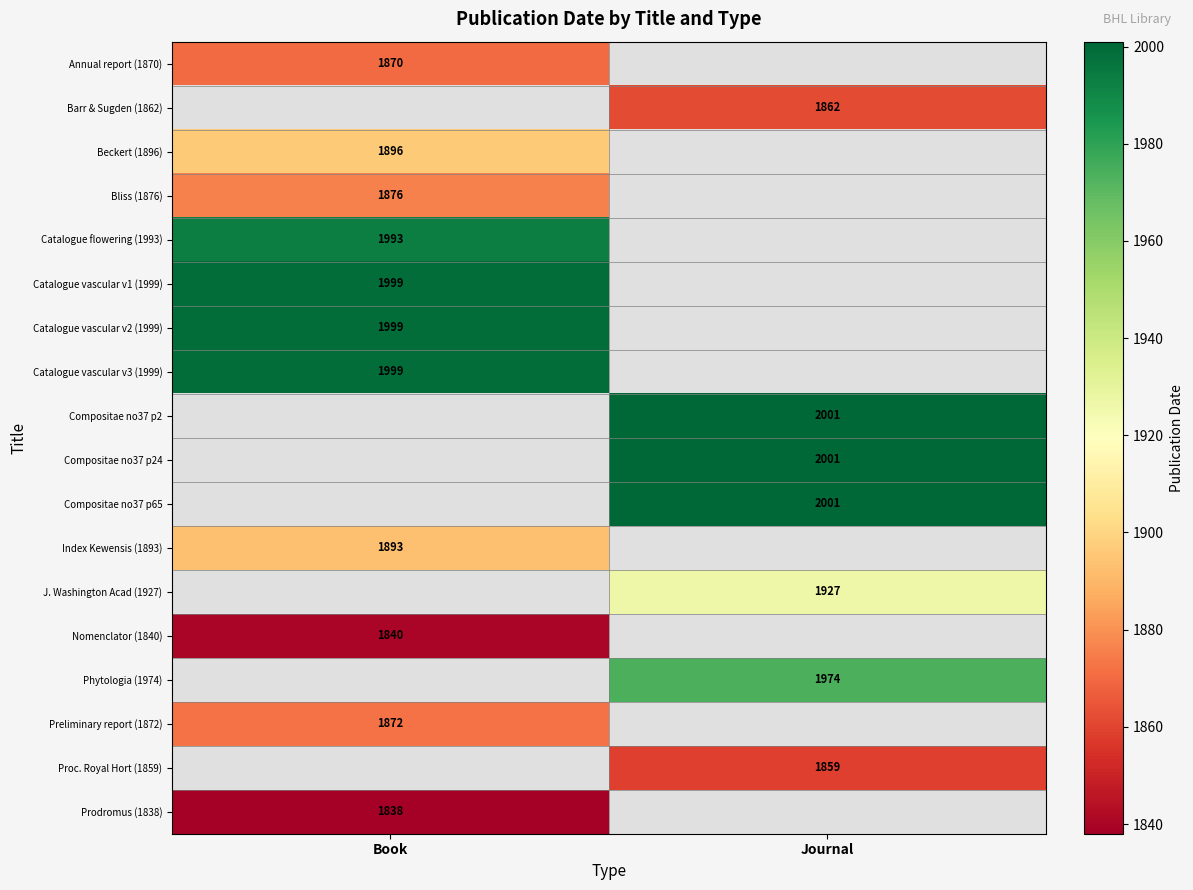

The value of Preliminary report (1872) at Book is 1872. True or false?

True